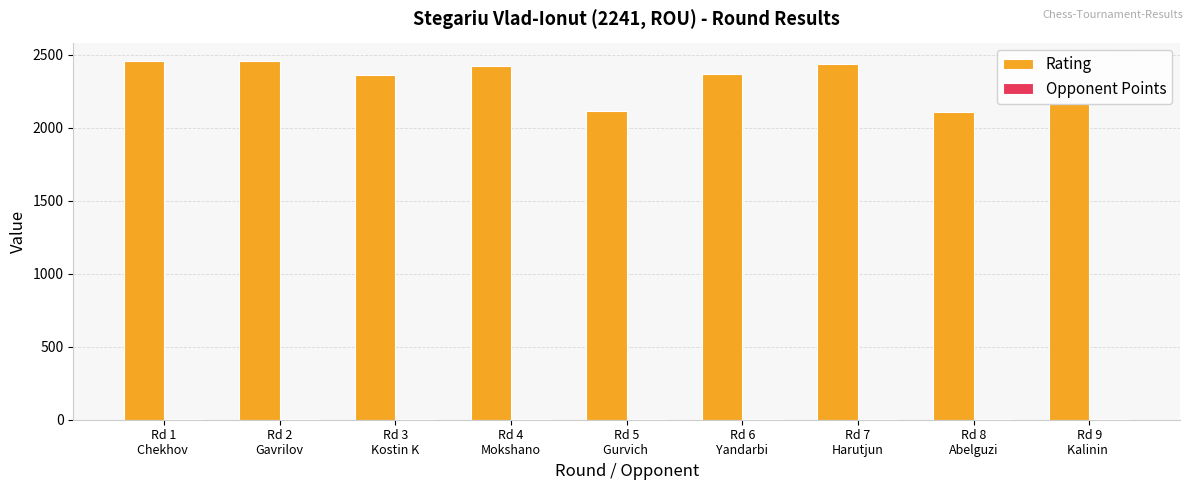

Count the number of data series in this chart.

2